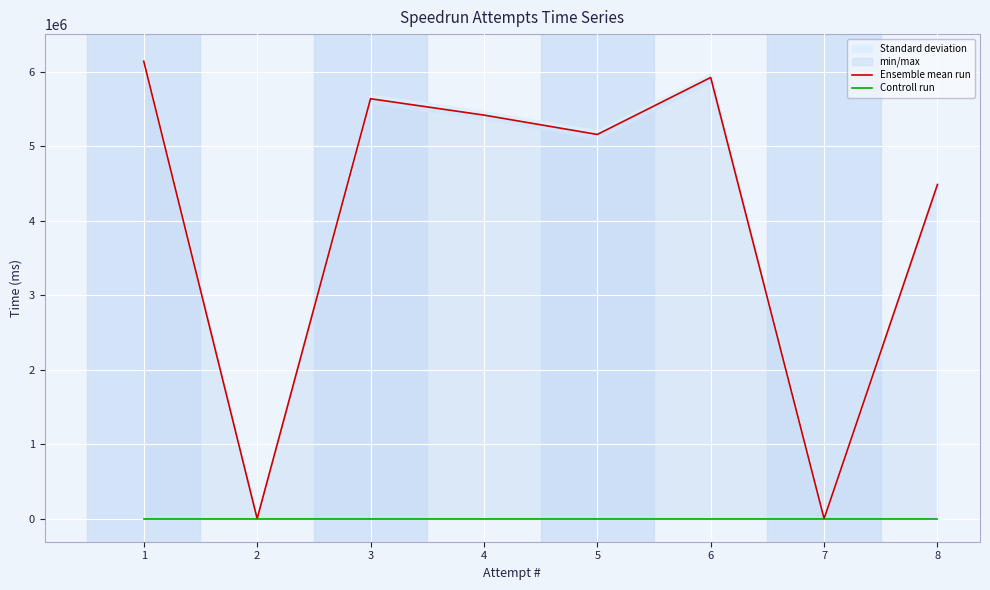

Is it true that Ensemble mean run equals 6143099 at 1?

True